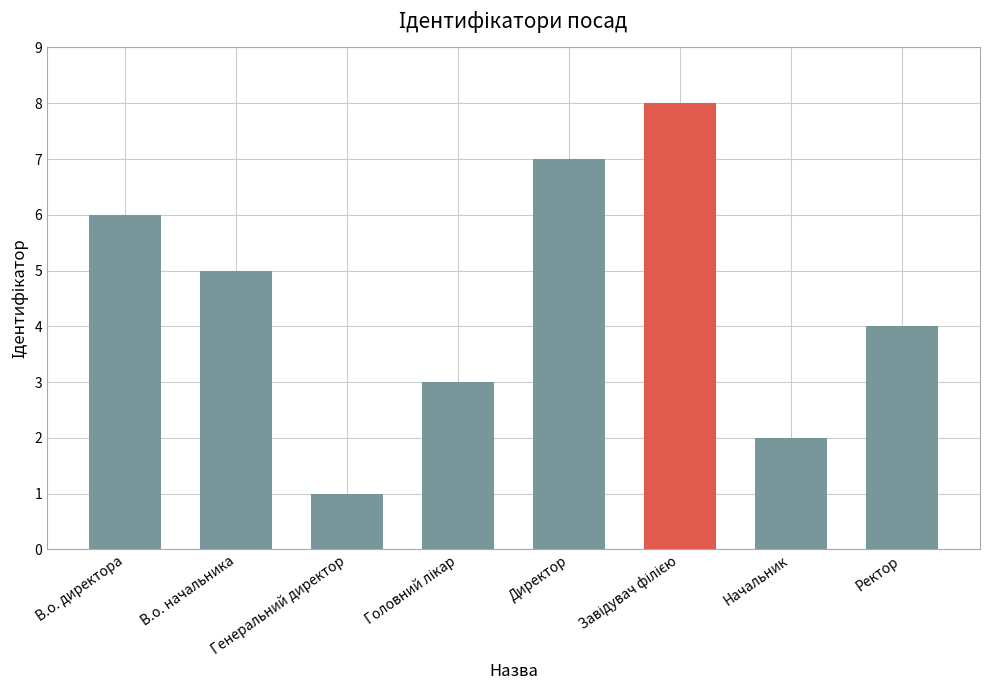

What is the maximum value shown in the chart?

8